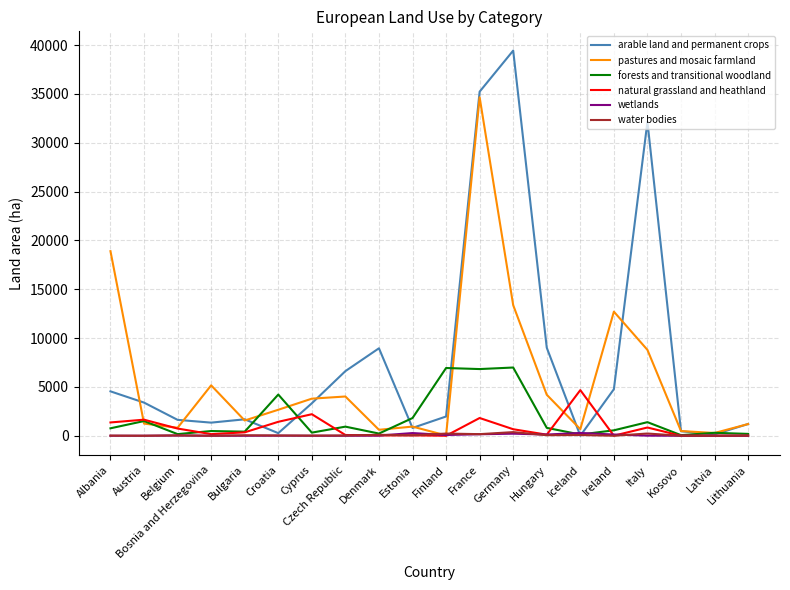

True or false: arable land and permanent crops has a value of 3324 at Cyprus.

True